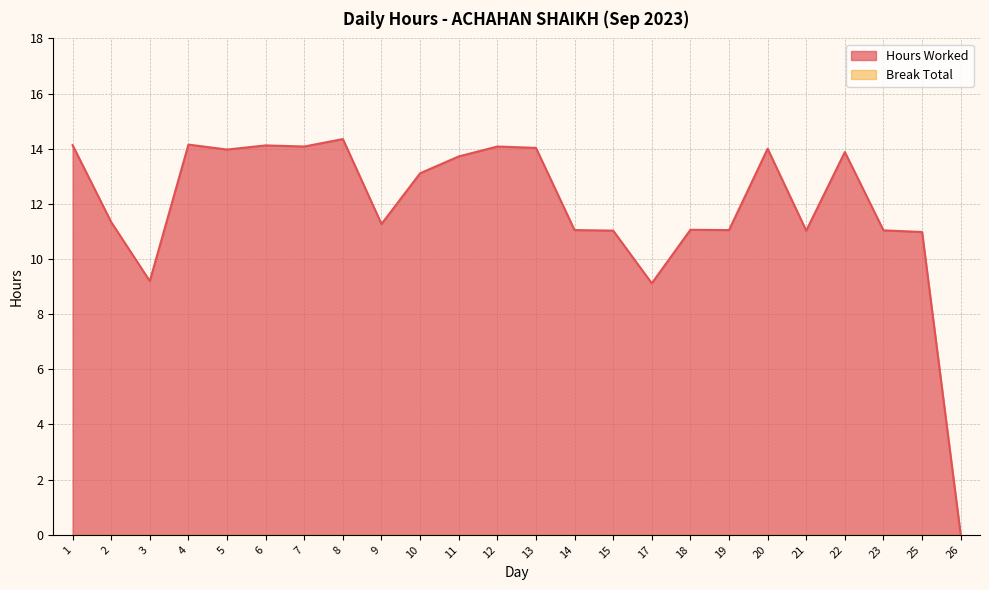

Where is the first local minimum?

3